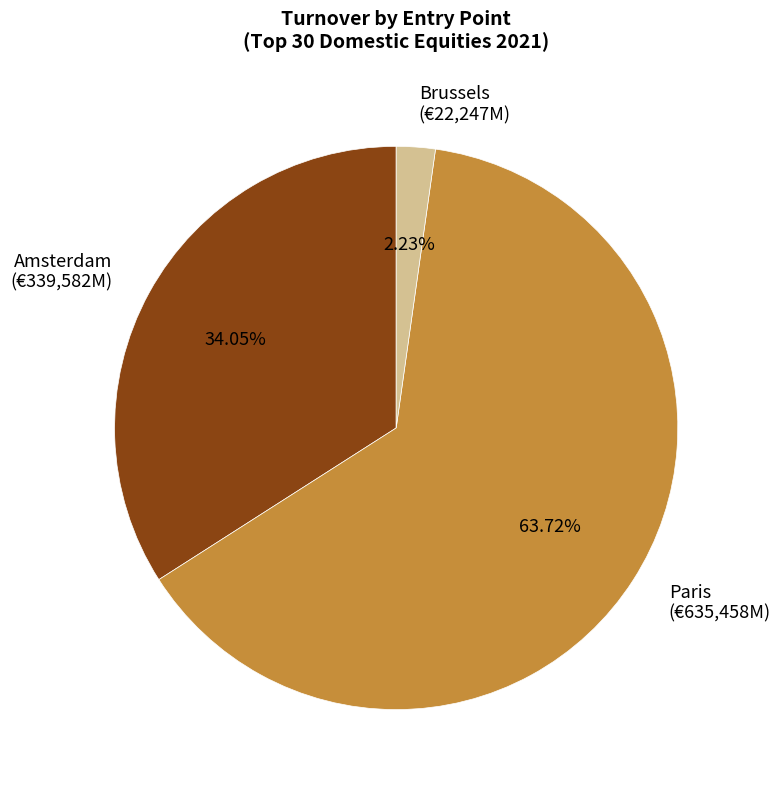

Which has a higher value, Paris (€635,458M) or Amsterdam (€339,582M)?

Paris (€635,458M)